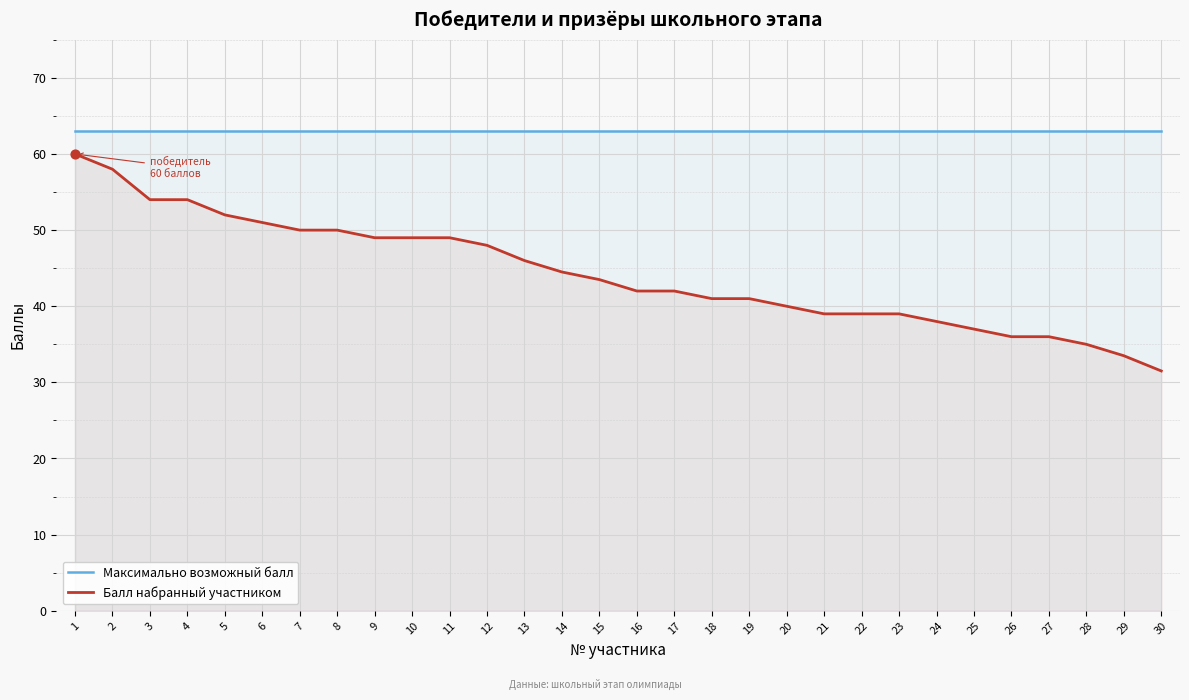

Is the value of Максимально возможный балл at 22 greater than the value of Балл набранный участником at 18?

Yes